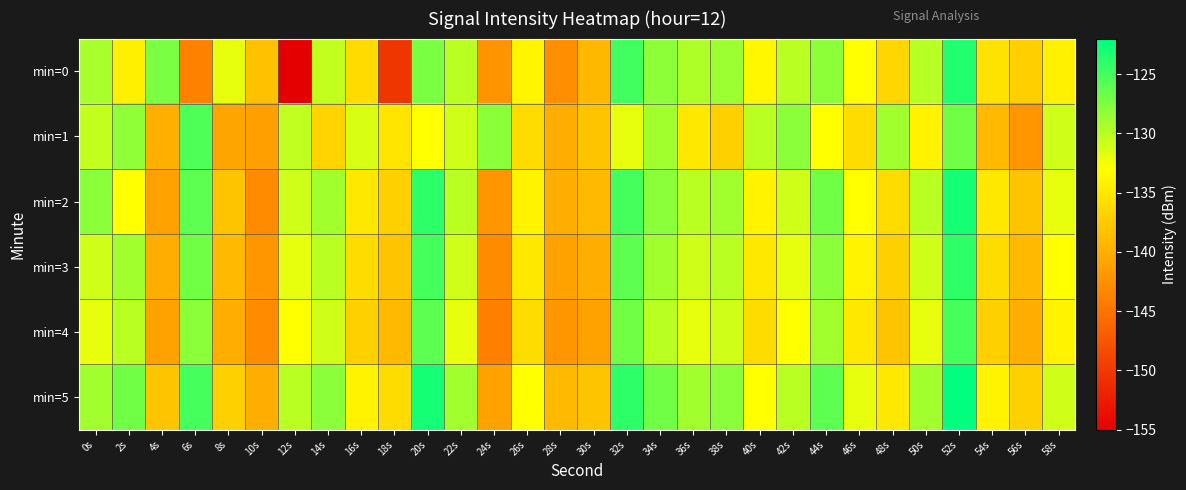

What is the total value across all series at 16s?

-809.5